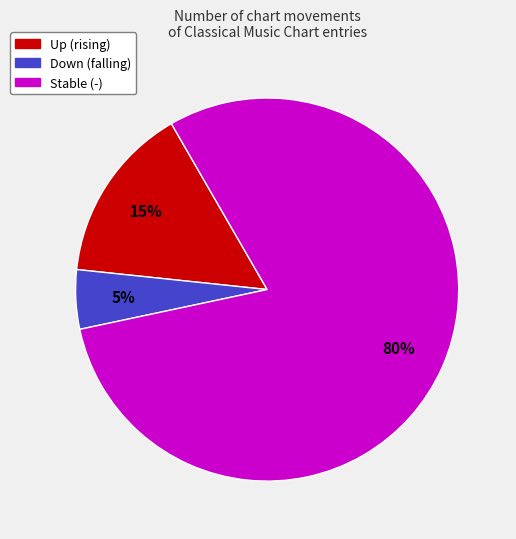

To the nearest percent, what is the difference between the largest and smallest slice percentages?

75%